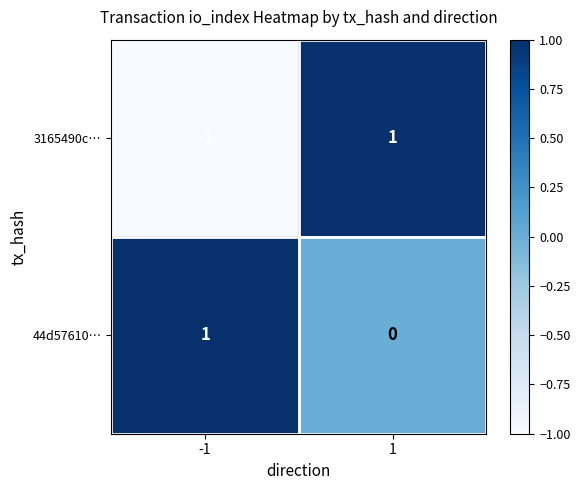

Reading left to right, list all the values displayed in this chart.

3165490c…: -1	1
44d57610…: 1	0